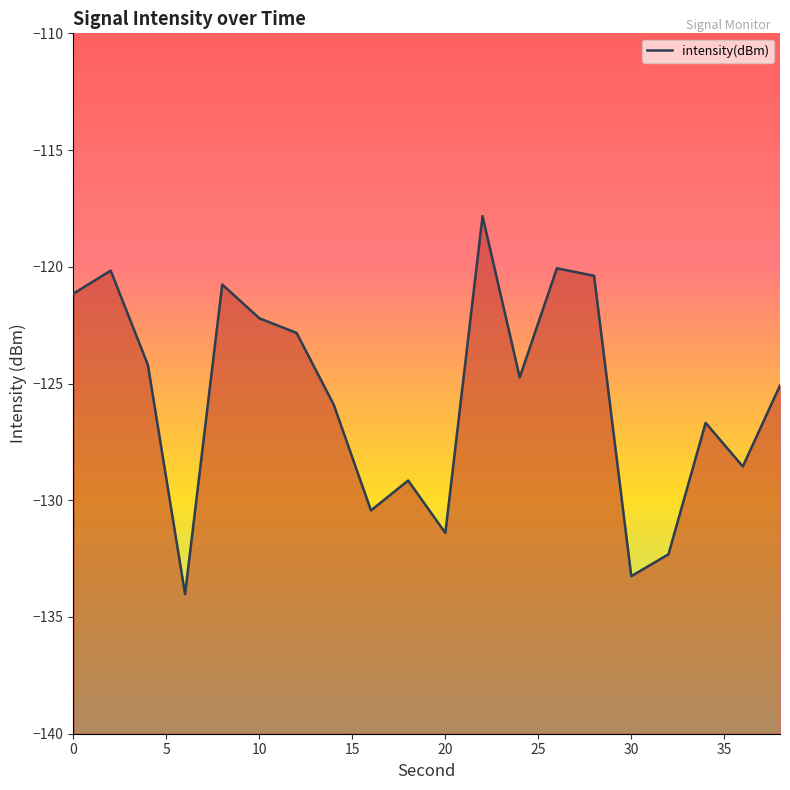

The chart shows a value of -133.3 at 30. True or false?

True